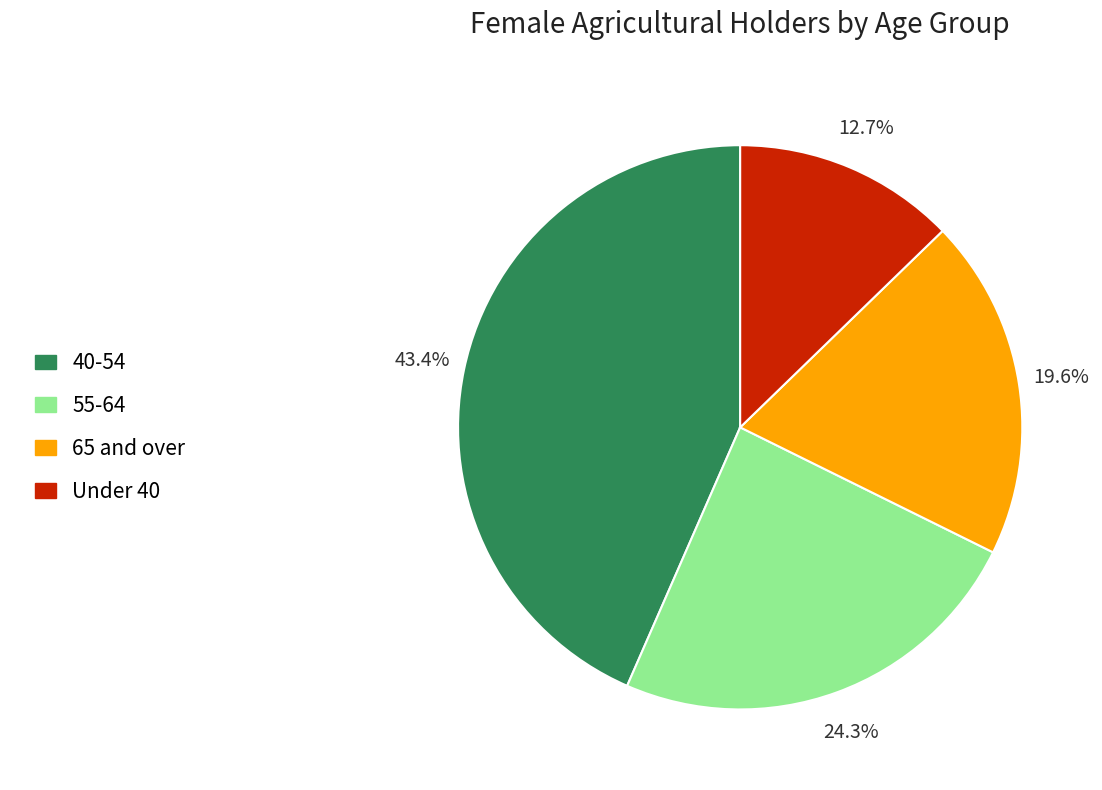

Does 65 and over account for over 50% of the chart?

No